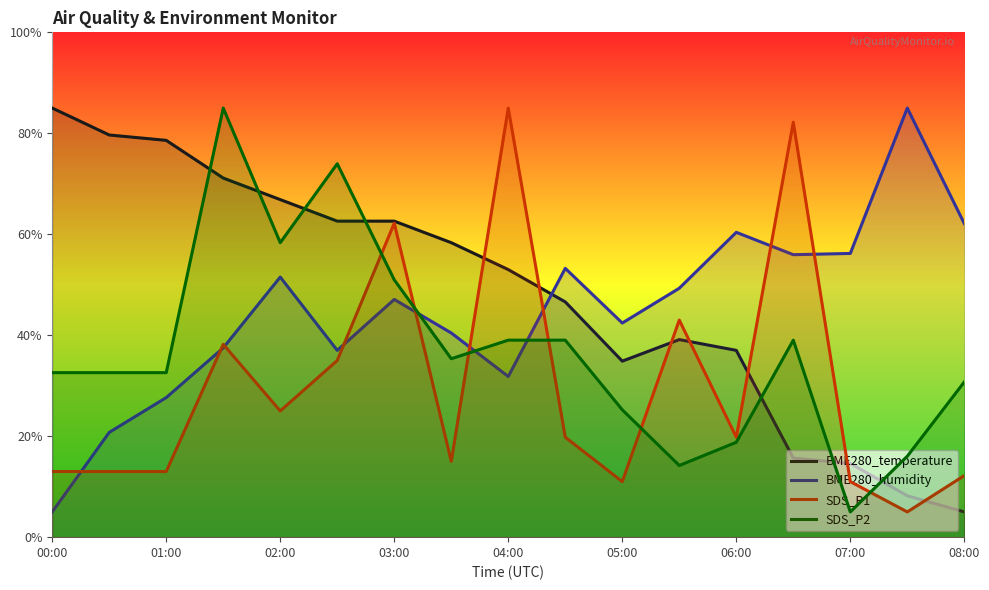

What is the maximum value for BME280_temperature?

85.0